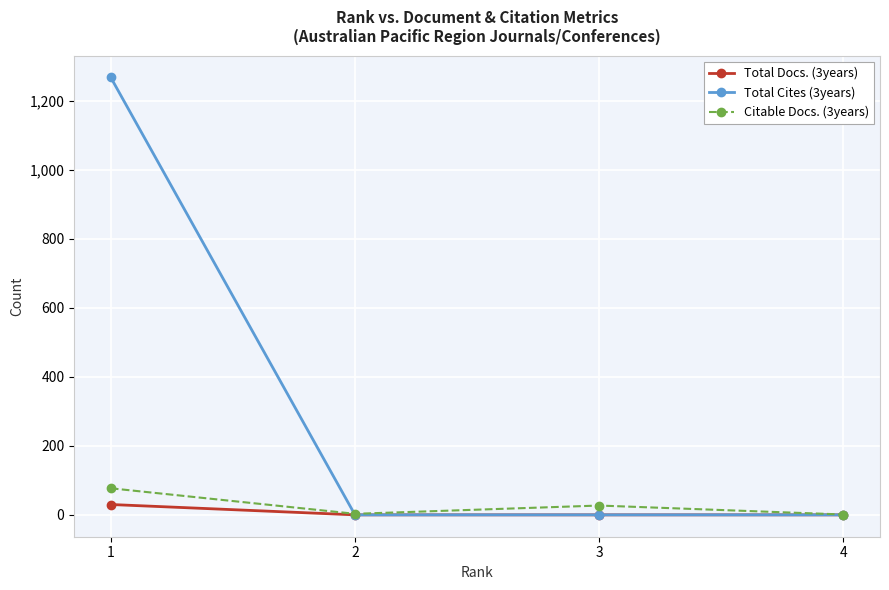

What is the value of the Total Cites (3years) point at the 1st from the left?

1268